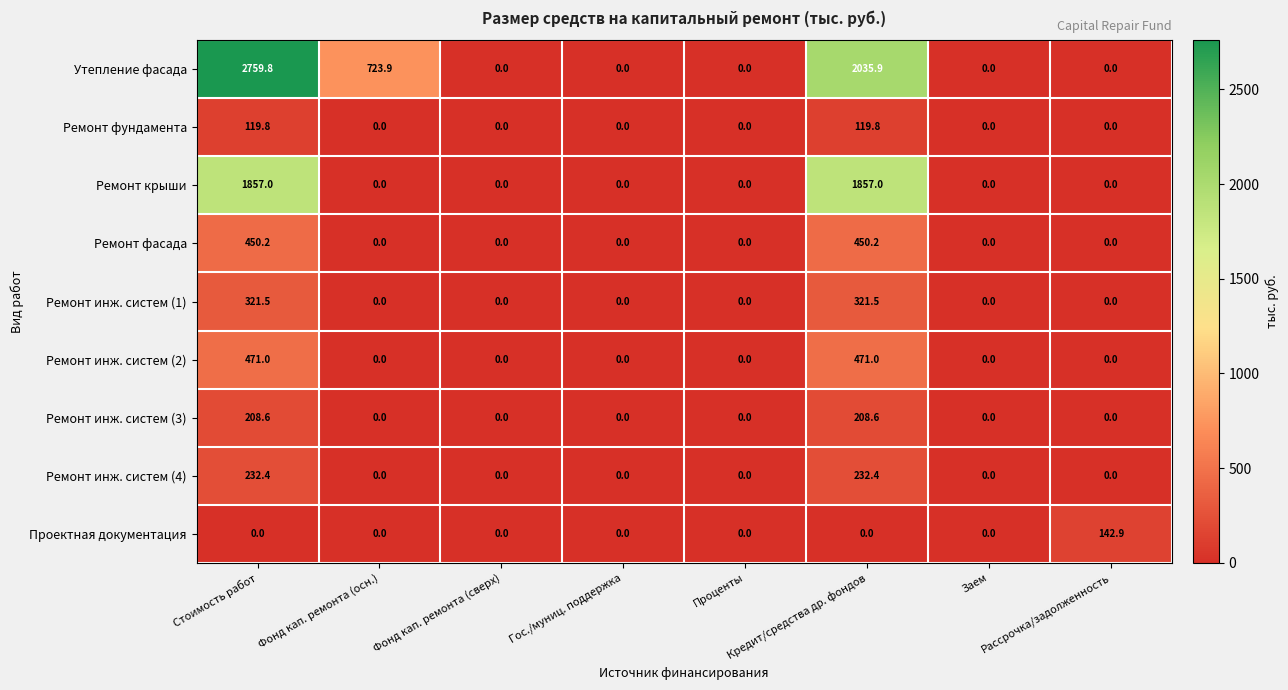

List the series in order of their peak value, lowest first.

Ремонт фундамента, Проектная документация, Ремонт инж. систем (3), Ремонт инж. систем (4), Ремонт инж. систем (1), Ремонт фасада, Ремонт инж. систем (2), Ремонт крыши, Утепление фасада